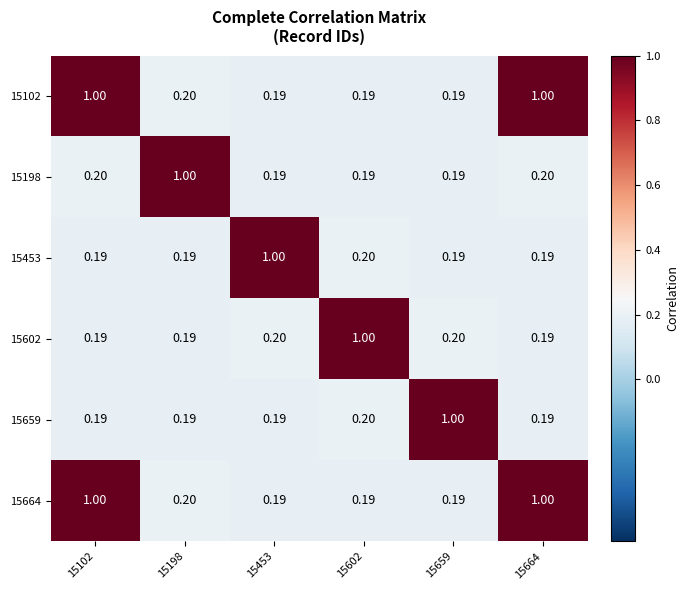

Is the value of 15102 at 15659 greater than the value of 15602 at 15602?

No